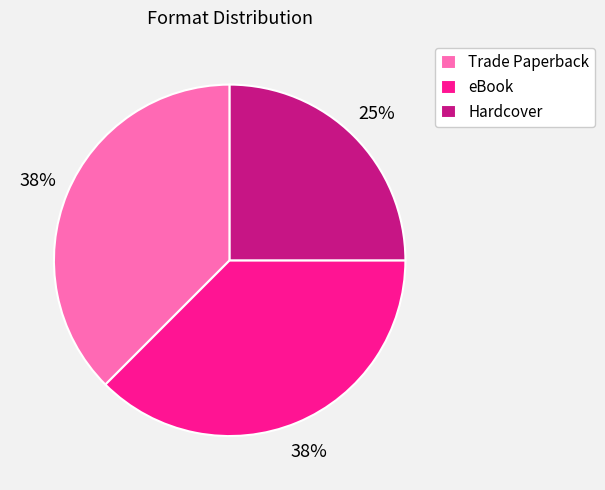

To the nearest percent, what is the combined percentage of eBook and Trade Paperback?

75%